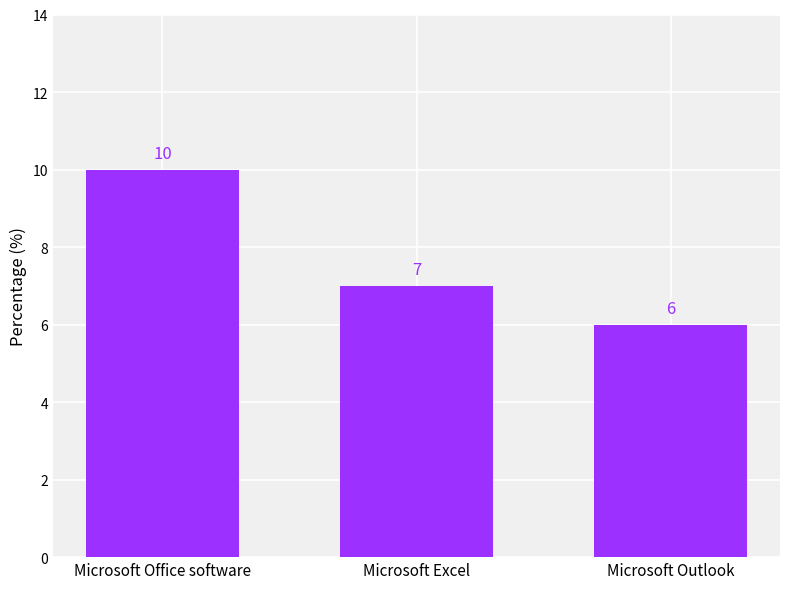

What value does the data have at Microsoft Excel?

7